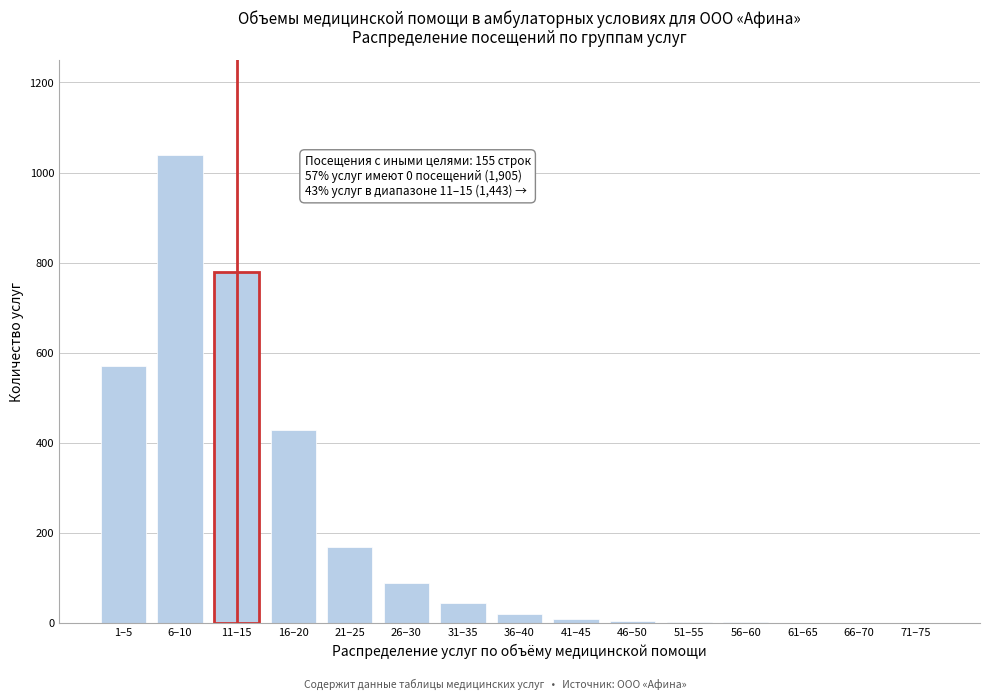

The chart shows a value of 400 at 71–75. True or false?

False